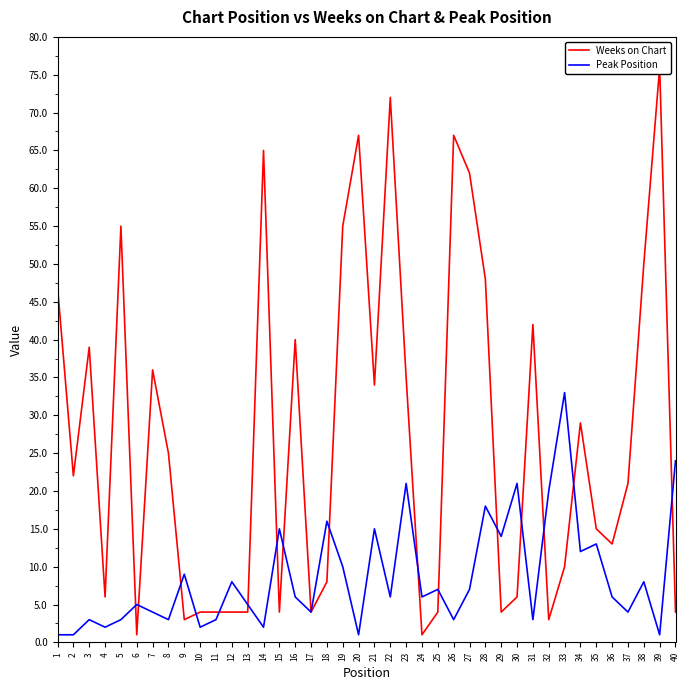

What is the value of the Peak Position point at the 25th from the left?

7